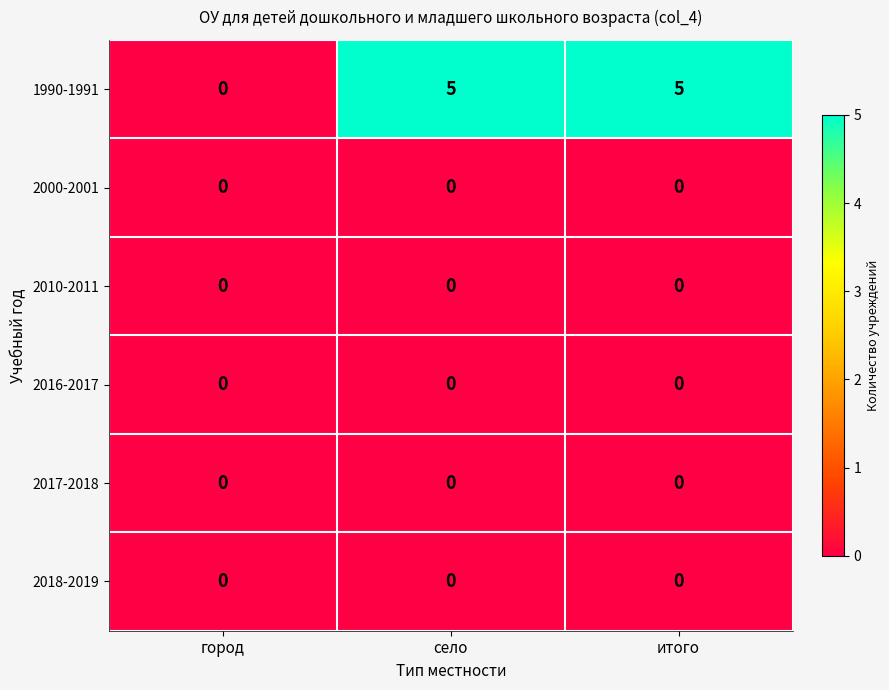

The value of 2010-2011 at село is 0. True or false?

True